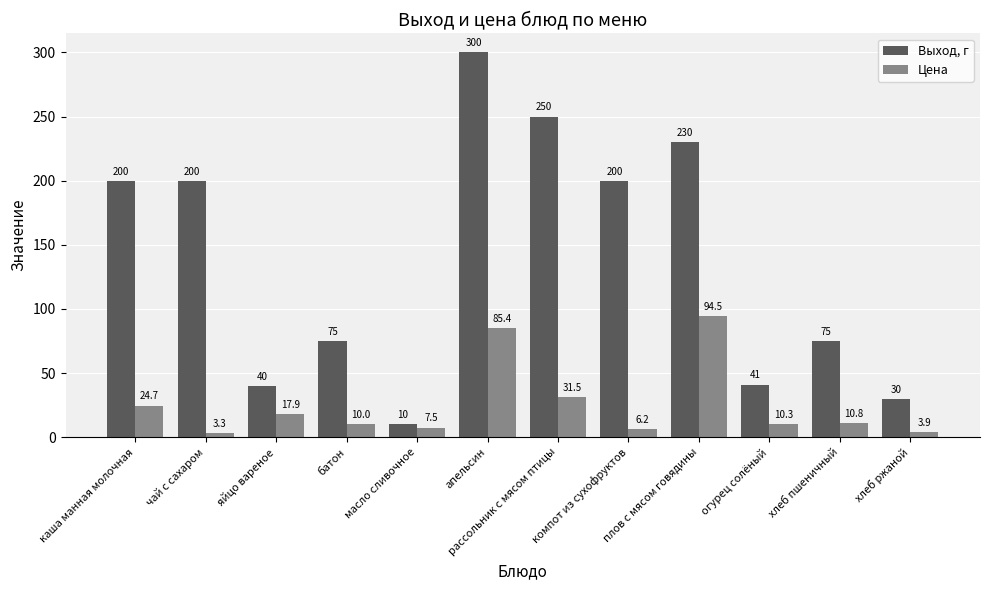

At which label does Цена reach its peak?

плов с мясом говядины